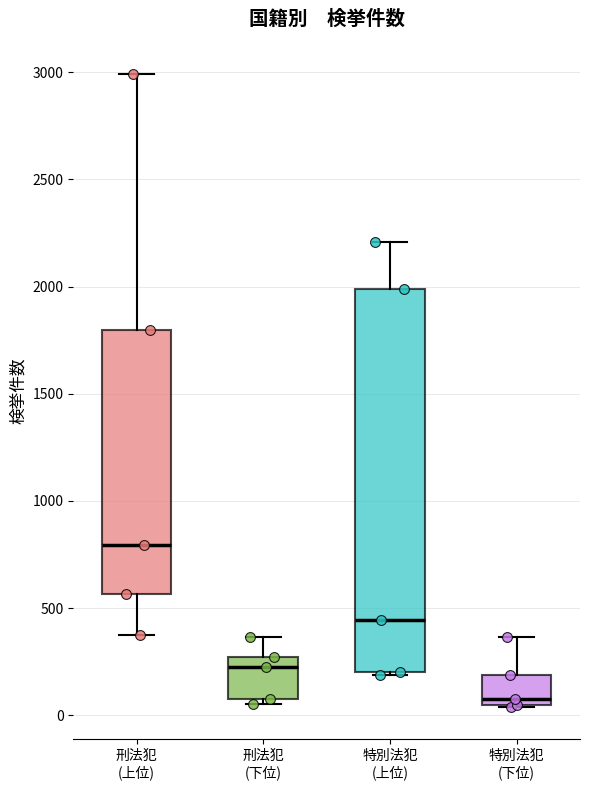

Reading left to right, read every box against the y-axis: the position of its median line, the range the box covers, and the ends of its whiskers. The values are not printed on the chart, so give them approximately, as read against the axis.

刑法犯 (上位): median 800, box 550 to 1800, whiskers 400 to 3000
刑法犯 (下位): median 250 (just below the box's upper edge), box 100 to 250, whiskers 50 to 350
特別法犯 (上位): median 450, box 200 to 2000, whiskers 200 to 2200
特別法犯 (下位): median 50 (just above the box's lower edge), box 50 to 200, whiskers 50 to 350